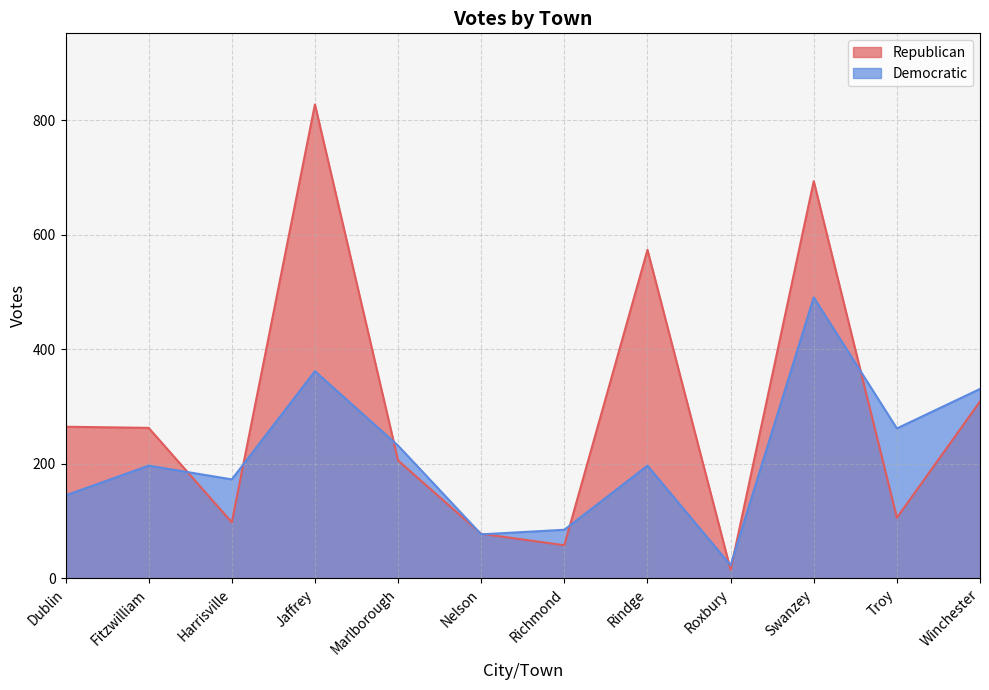

Is it true that Republican equals 694 at Swanzey?

True